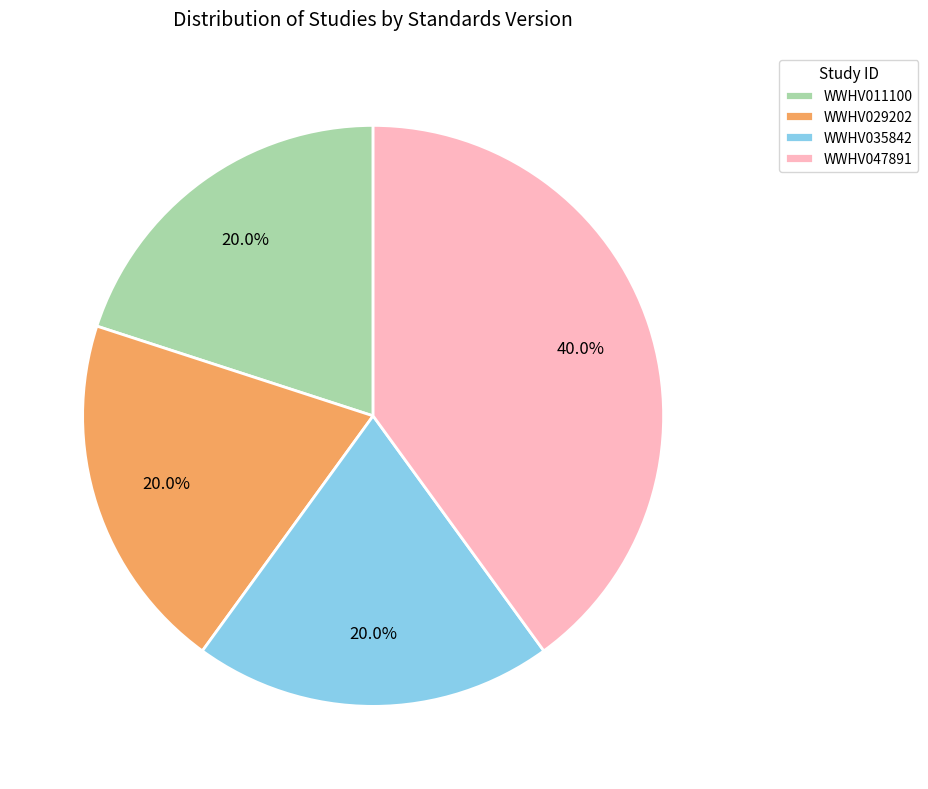

Does WWHV047891 account for over 50% of the chart?

No